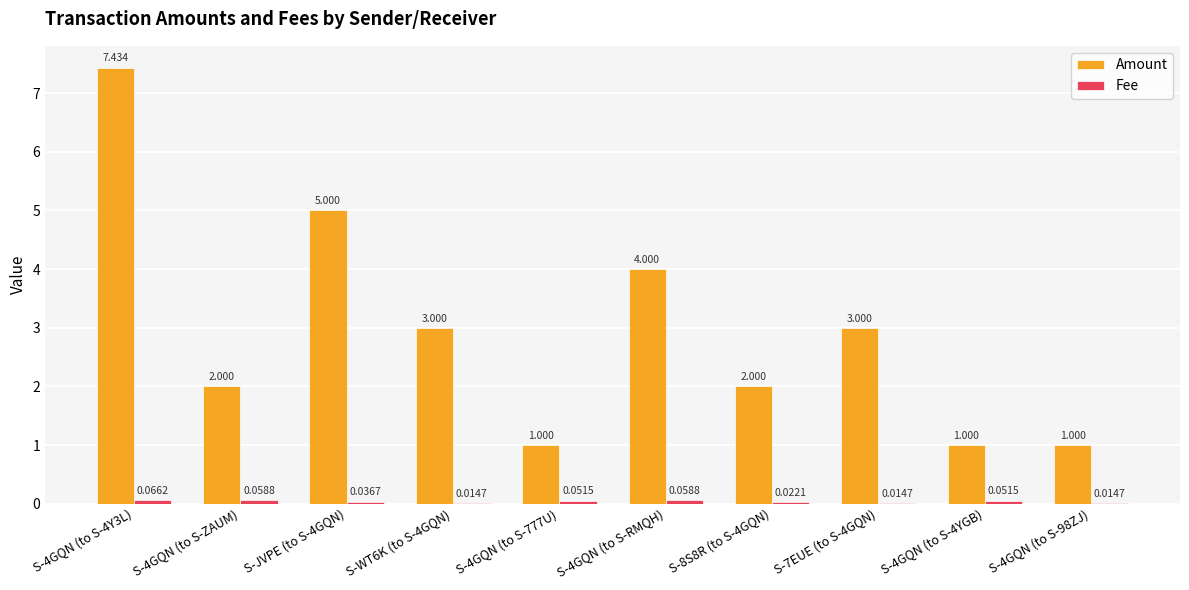

Which series has the largest total across all categories?

Amount